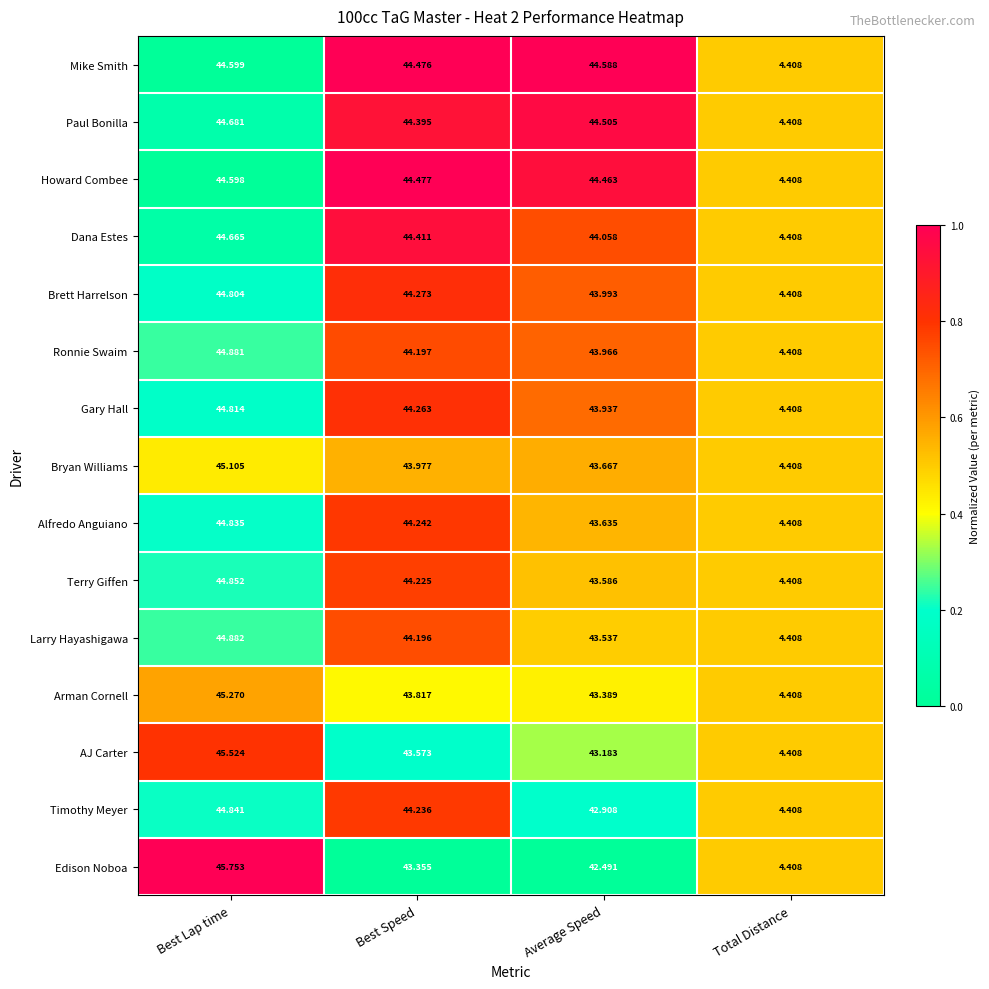

At which category is the sum across all series the highest?

Best Lap time